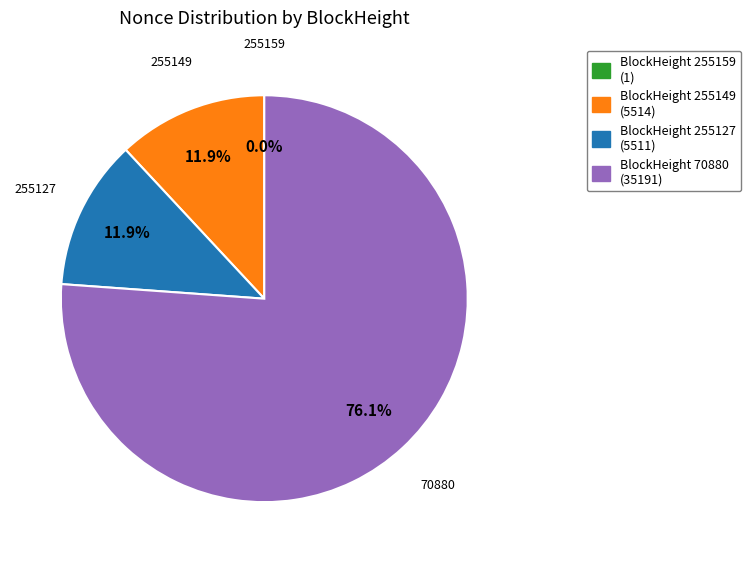

What percentage is NOT represented by 255149?

88.1%